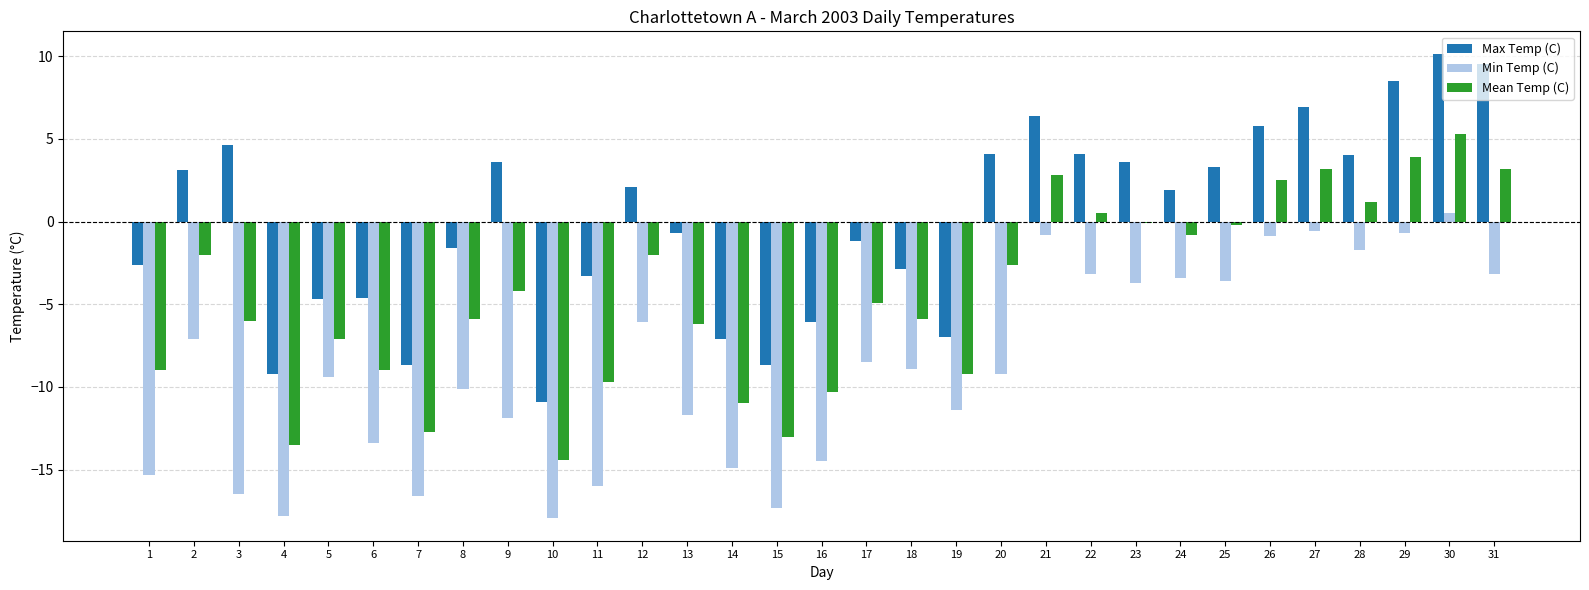

What are all the series names shown in the legend?

Max Temp (C), Min Temp (C), Mean Temp (C)